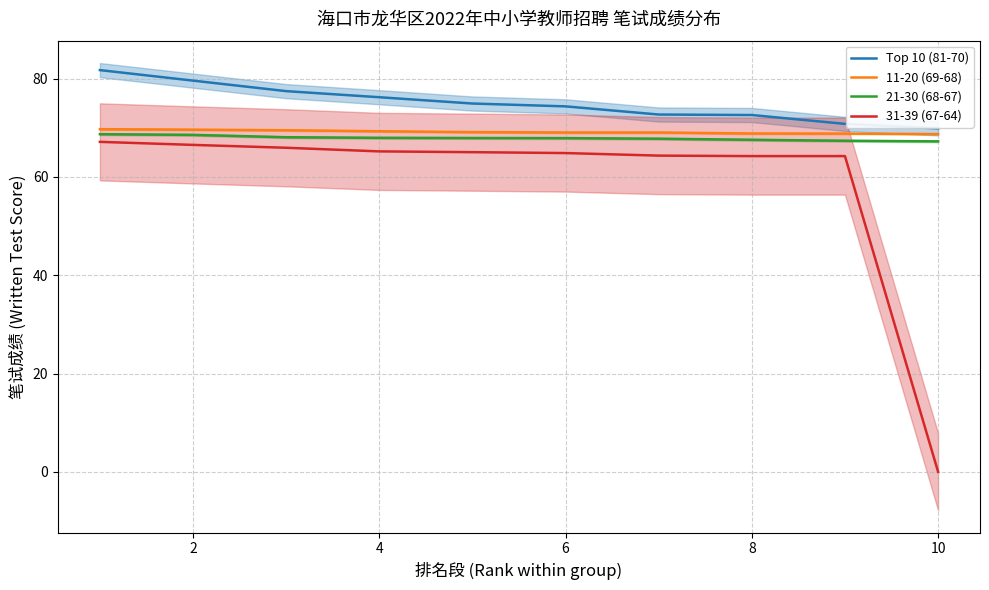

True or false: 31-39 (67-64) has a value of 0.0 at 10.

True